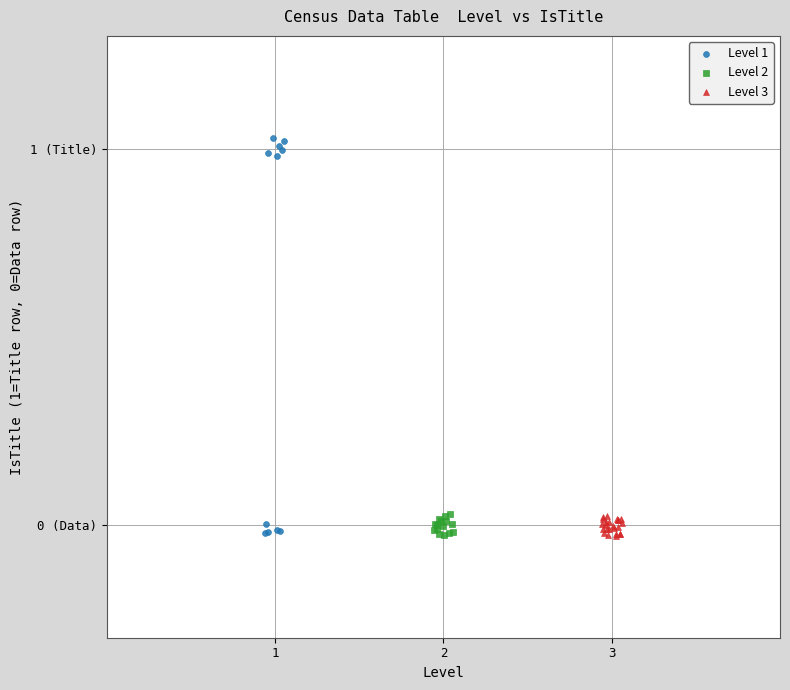

What are all the series names shown in the legend?

Level 1, Level 2, Level 3